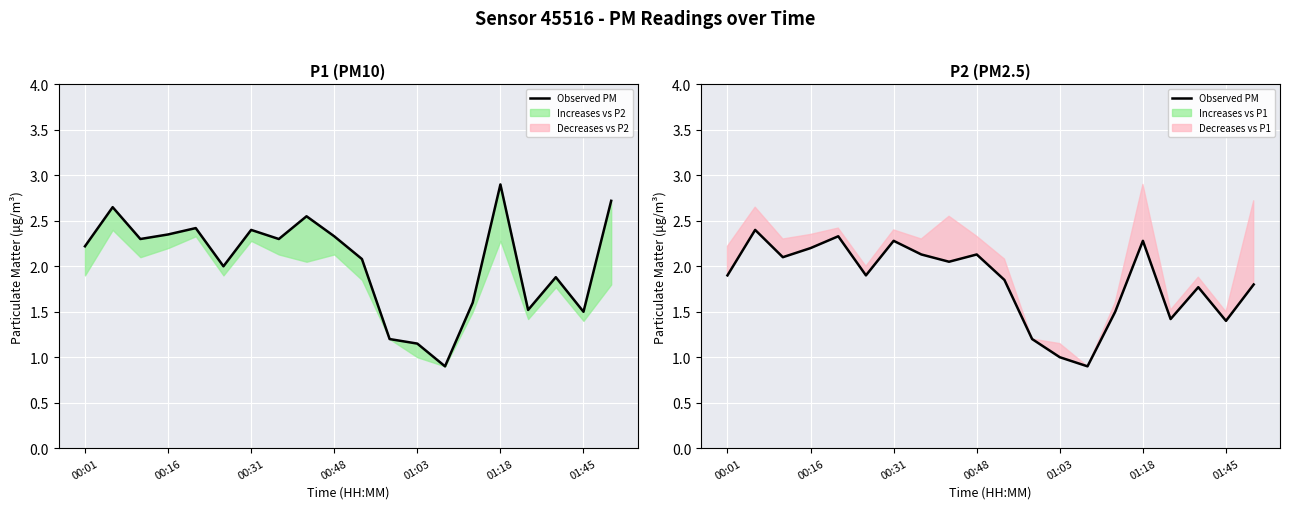

Where does the data first go above 1?

00:01